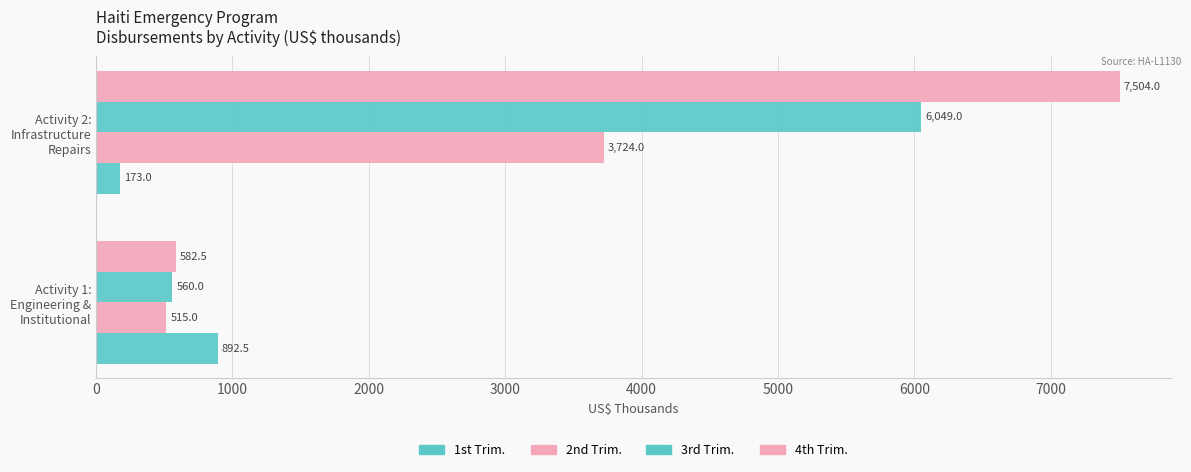

How many data points in 3rd Trim. are above 6048?

1